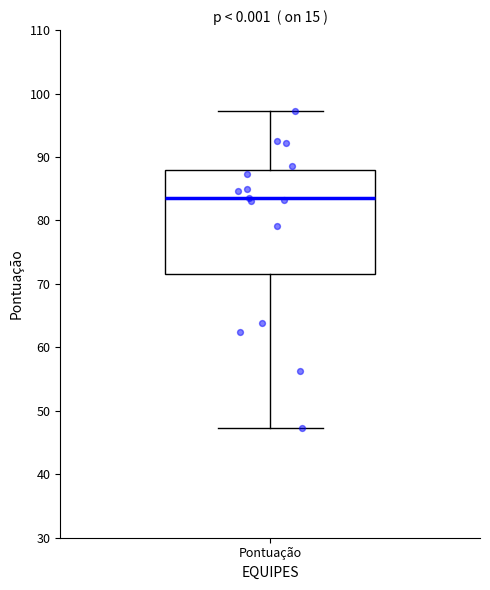

Where does the lower whisker of the box for Pontuação end on the y-axis? The values are not printed on the chart, so give them approximately, as read against the axis.

47